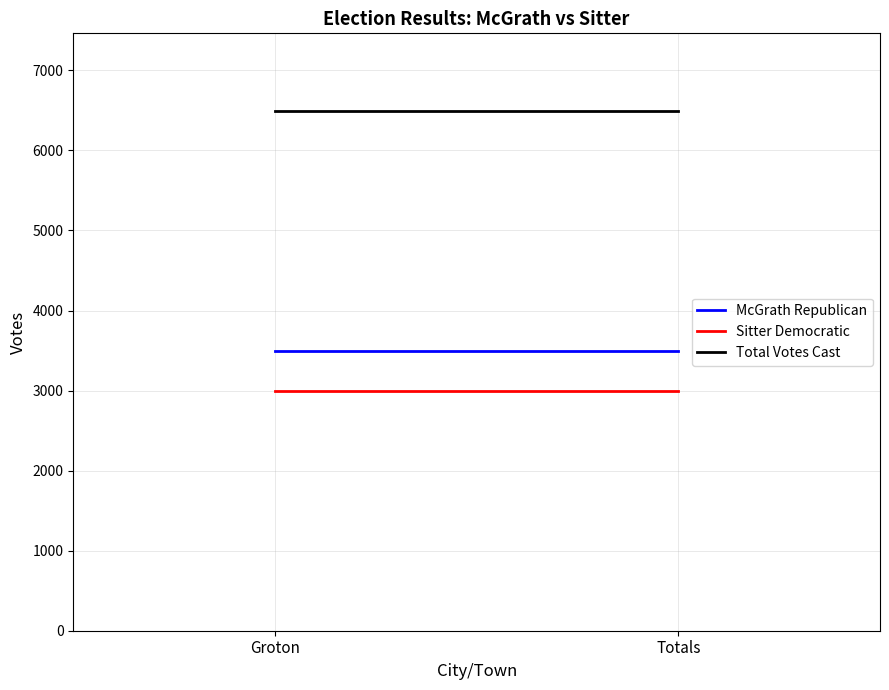

What is the value of the Sitter Democratic point at the 2nd from the left?

2996